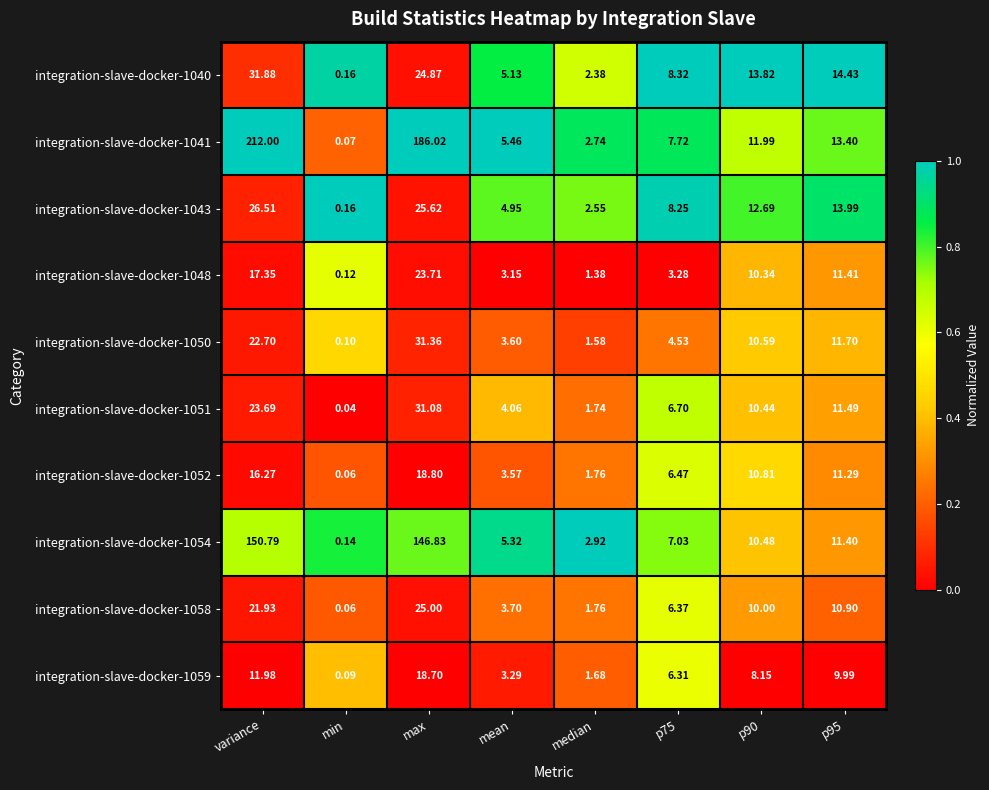

What is the total value across all series at median?

20.5